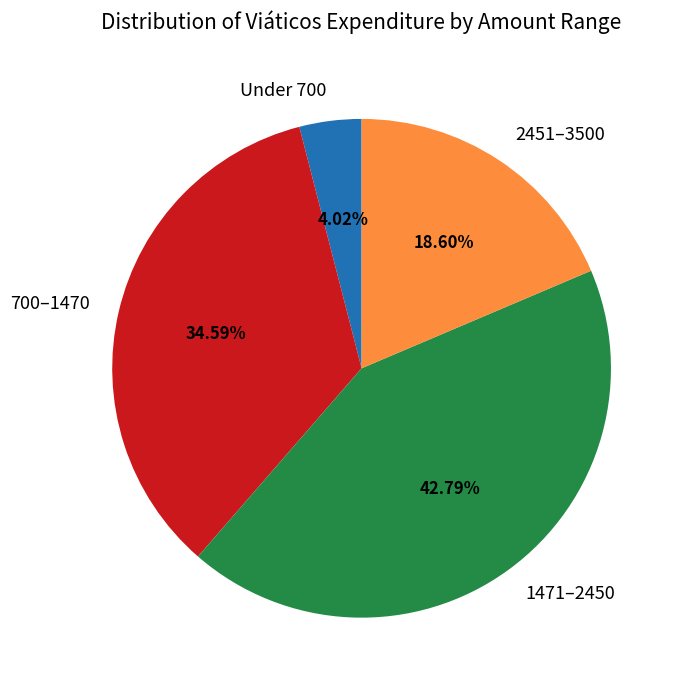

Is there any slice that represents more than half of the pie?

No